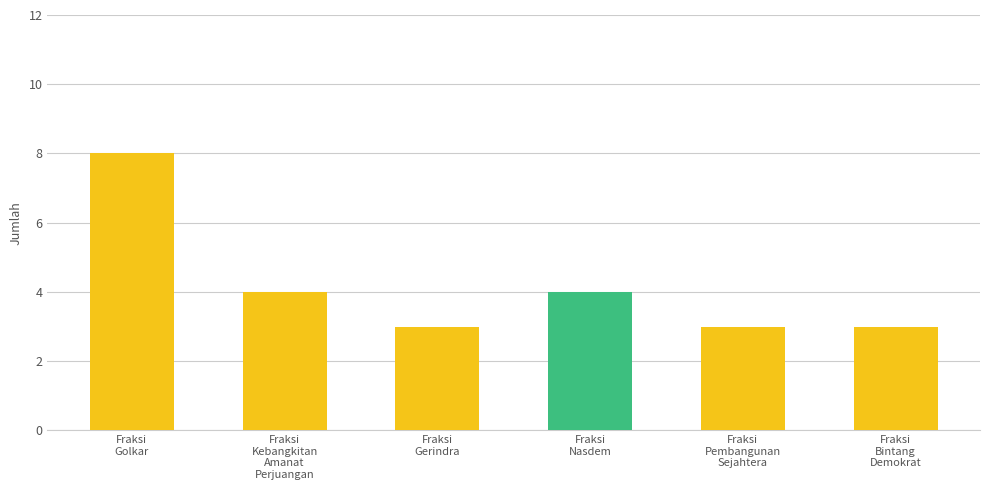

What is the sum of the values at Fraksi
Pembangunan
Sejahtera and Fraksi
Gerindra?

6